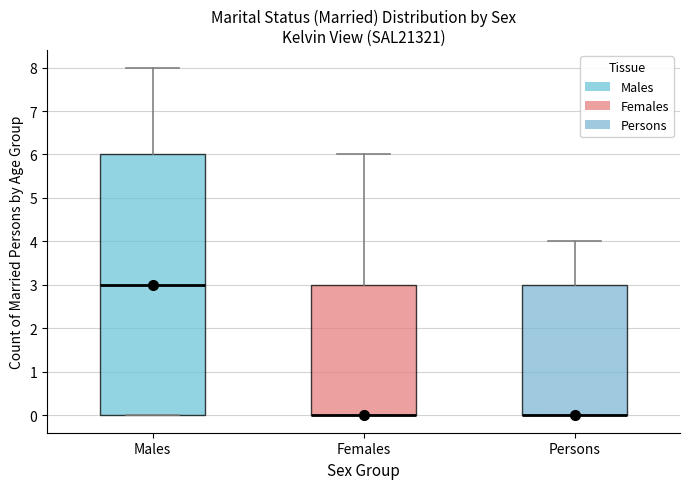

Reading left to right, read every box against the y-axis: the position of its median line, the range the box covers, and the ends of its whiskers. The values are not printed on the chart, so give them approximately, as read against the axis.

Males: median 3, box 0 to 6, whiskers 0 to 8
Females: median 0 (drawn on the box's lower edge), box 0 to 3, whiskers 0 to 6
Persons: median 0 (drawn on the box's lower edge), box 0 to 3, whiskers 0 to 4